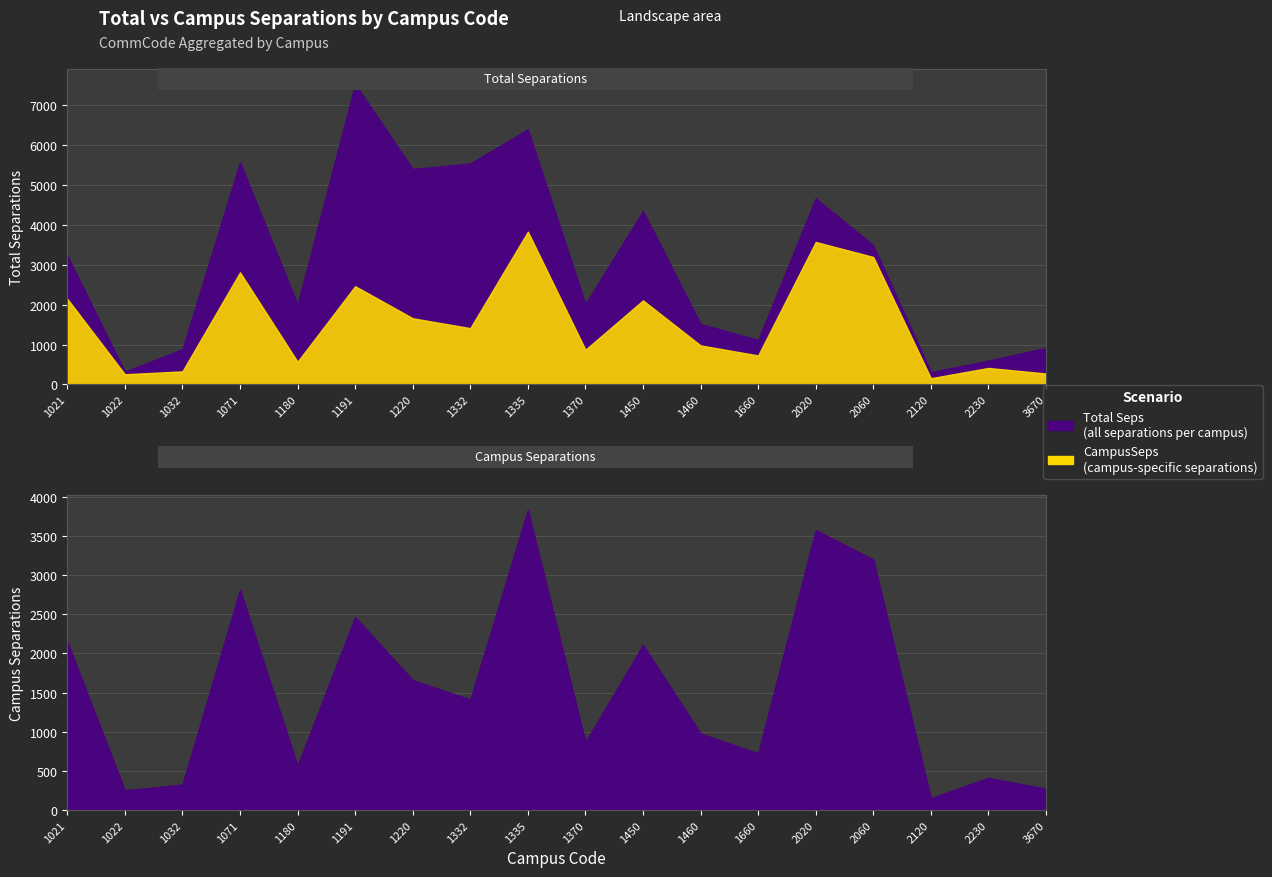

What is the minimum value shown in the chart?

154.2